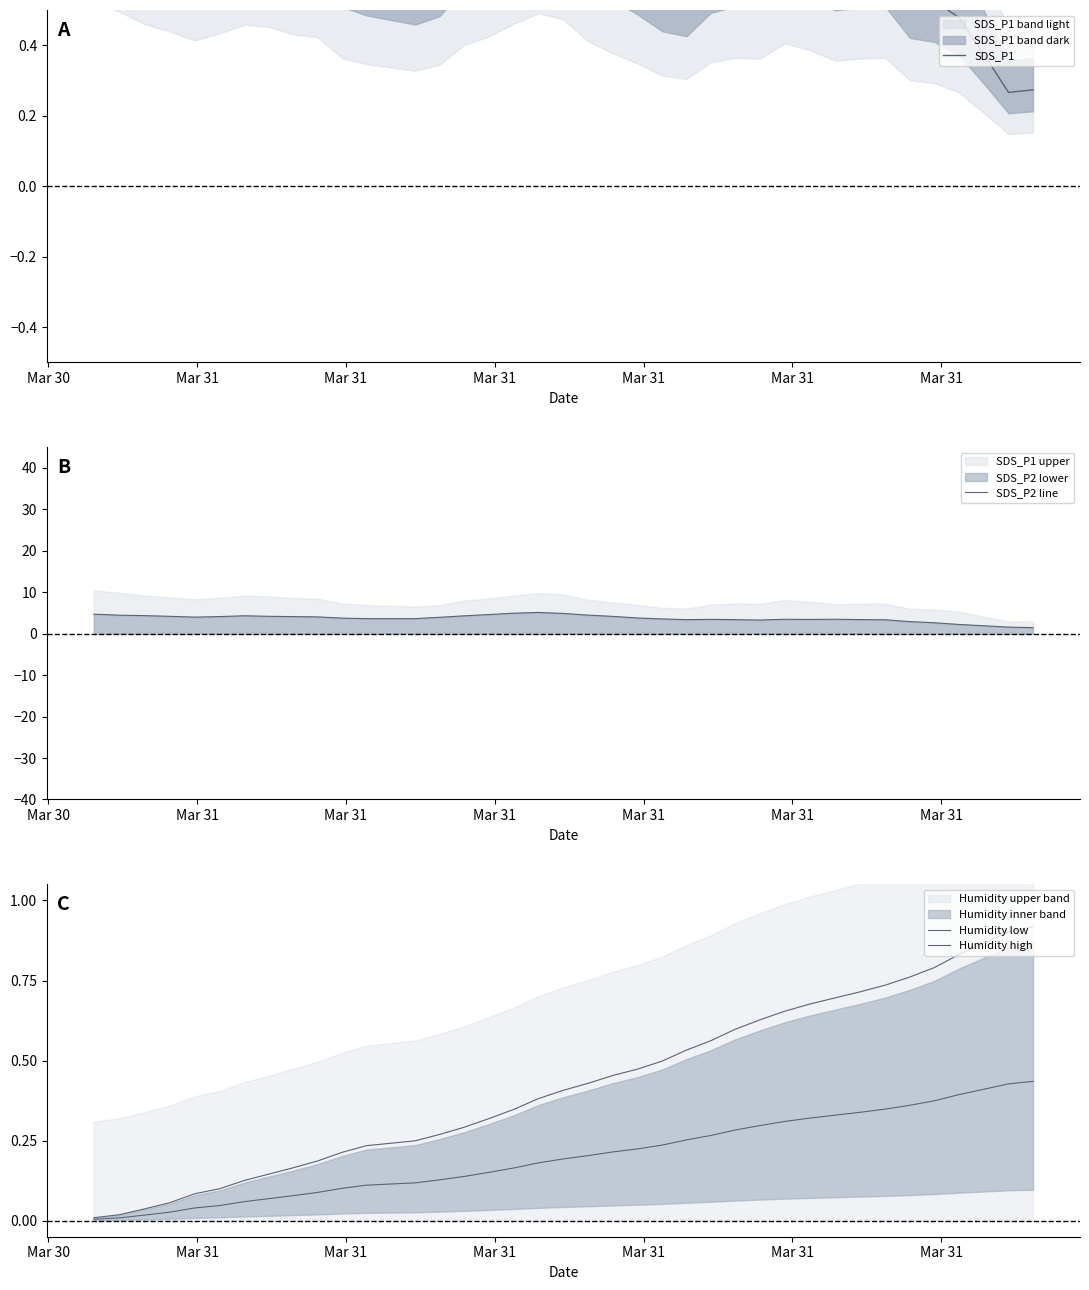

What is the highest value of the SDS_P2 line series?

5.1